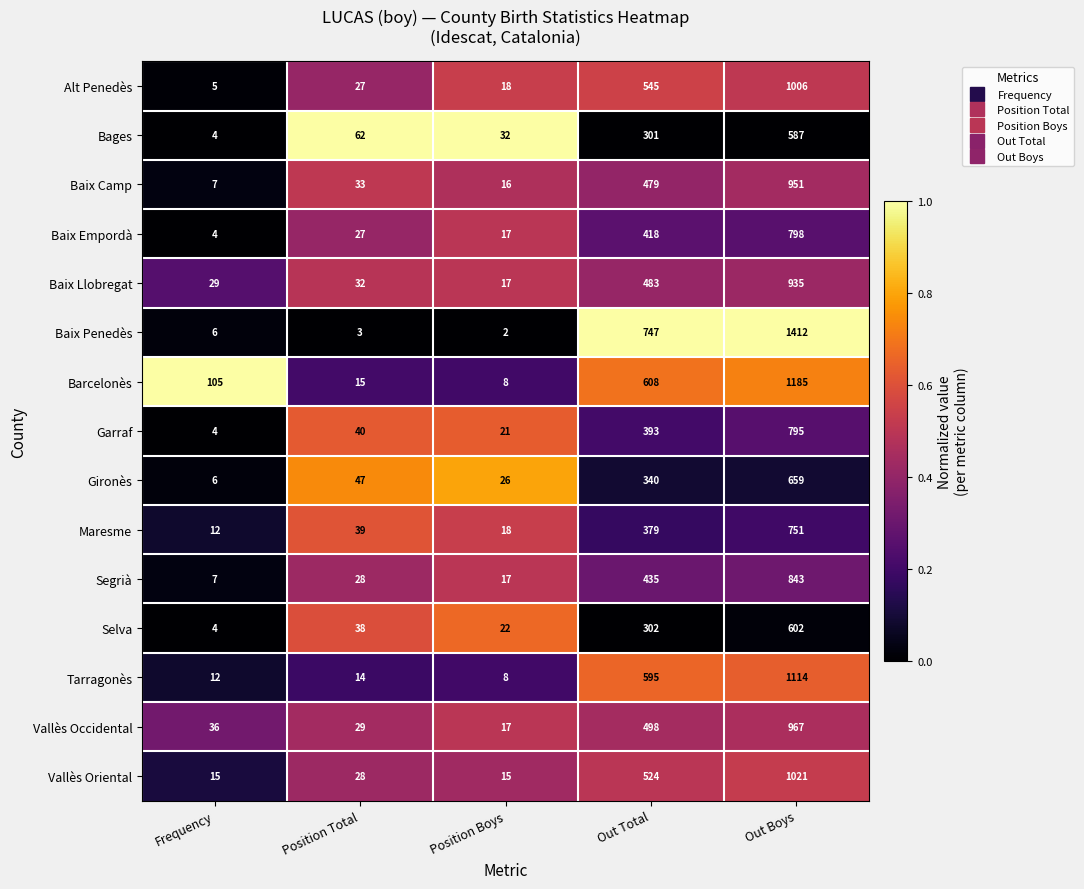

What is the difference between the Barcelonès values at Frequency and Out Total?

503